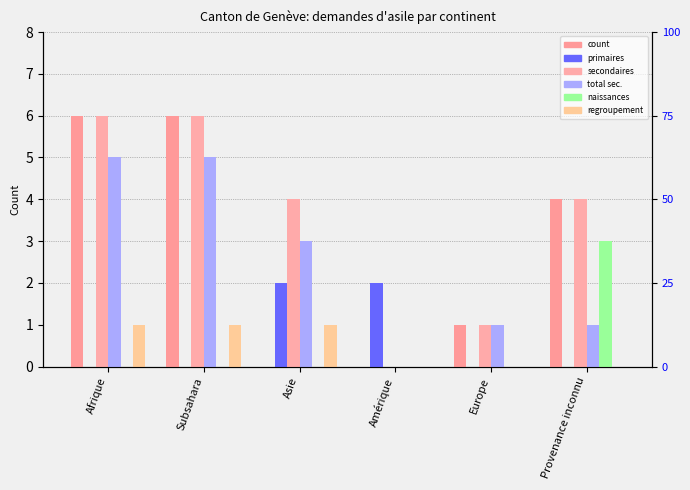

How many series are shown in this chart?

6